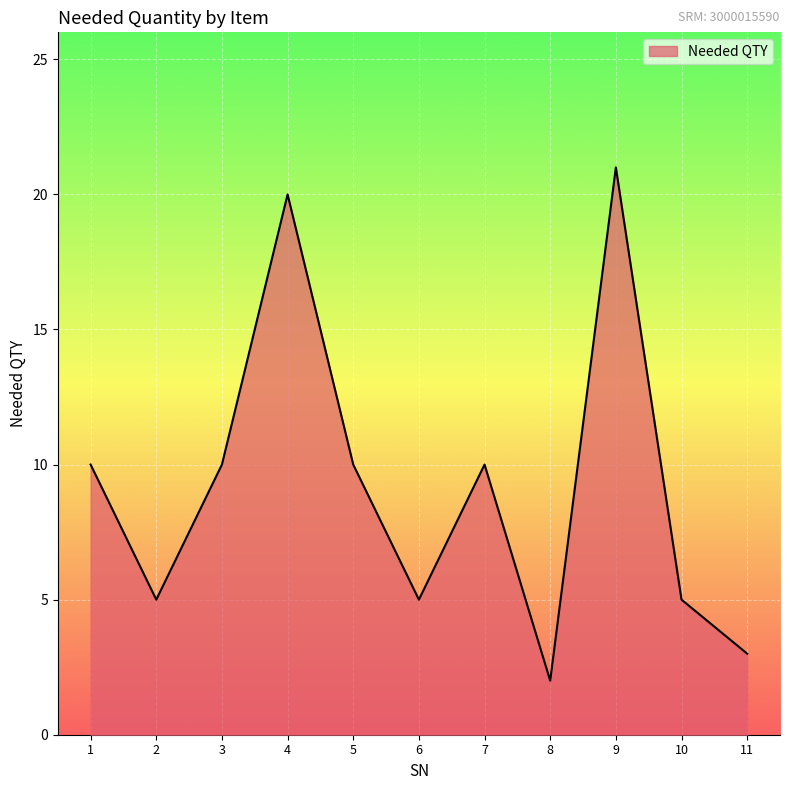

What is the change in value from 5 to 8?

-8